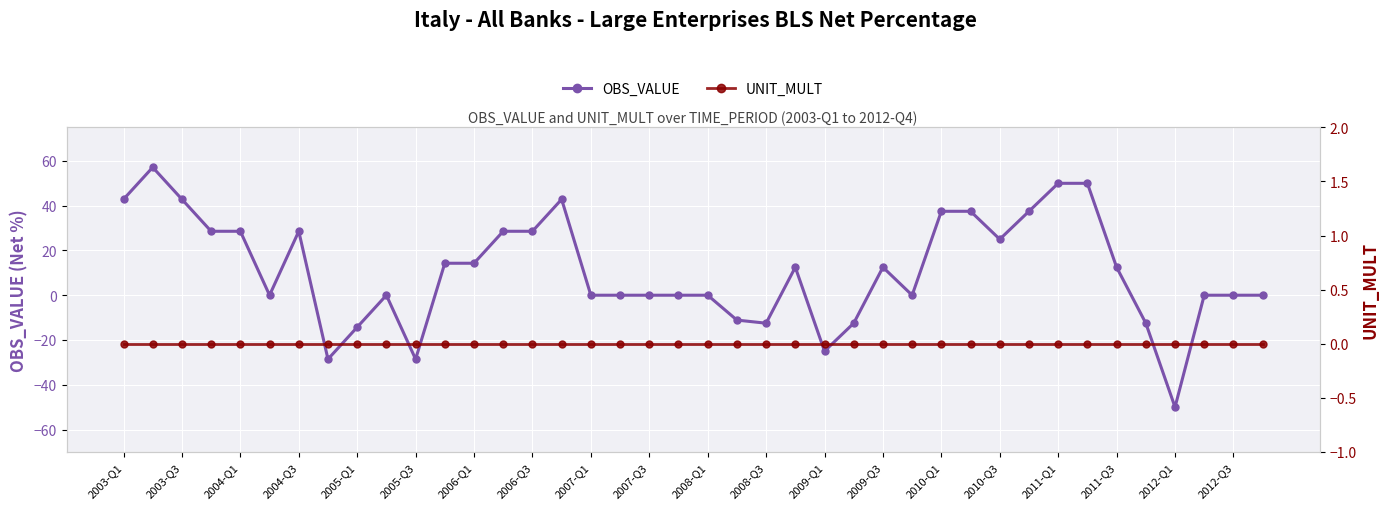

What is the value of the OBS_VALUE point at the 11th from the left?

-28.6